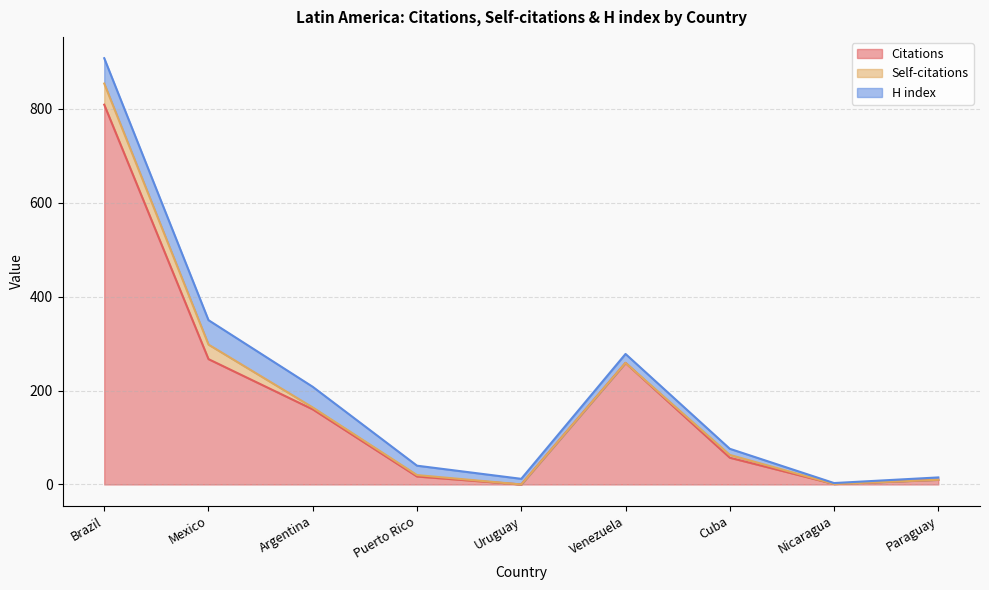

Reading left to right, list all the values displayed in this chart.

Citations: 809	267	160	17	0	259	57	1	10
Self-citations: 45	31	4	3	0	0	6	0	0
H index: 54	52	44	20	12	19	13	2	5